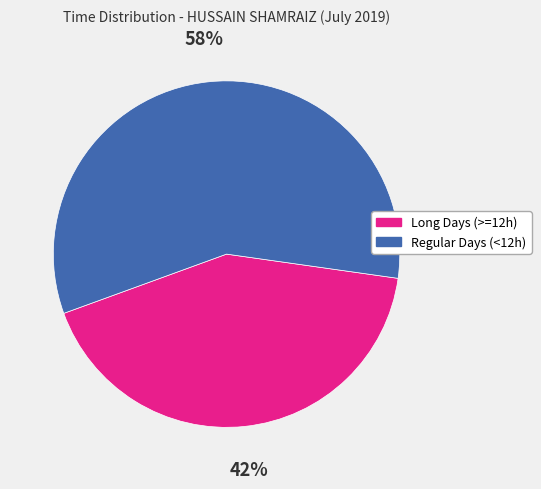

To the nearest percent, what is the average slice percentage?

50%